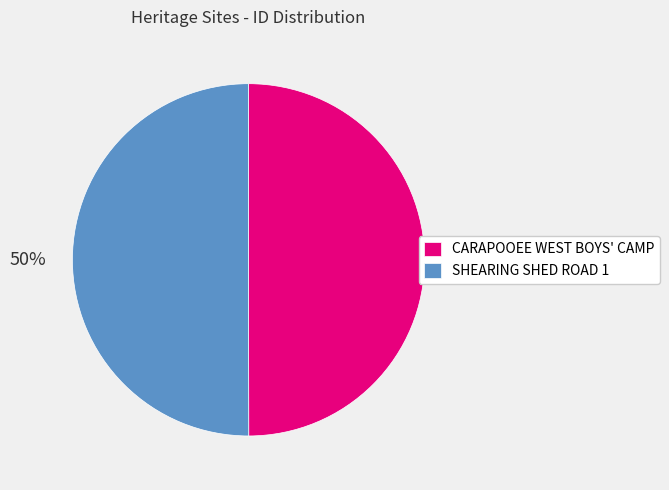

Approximately how many times larger is the value at CARAPOOEE WEST BOYS' CAMP compared to SHEARING SHED ROAD 1?

1.0